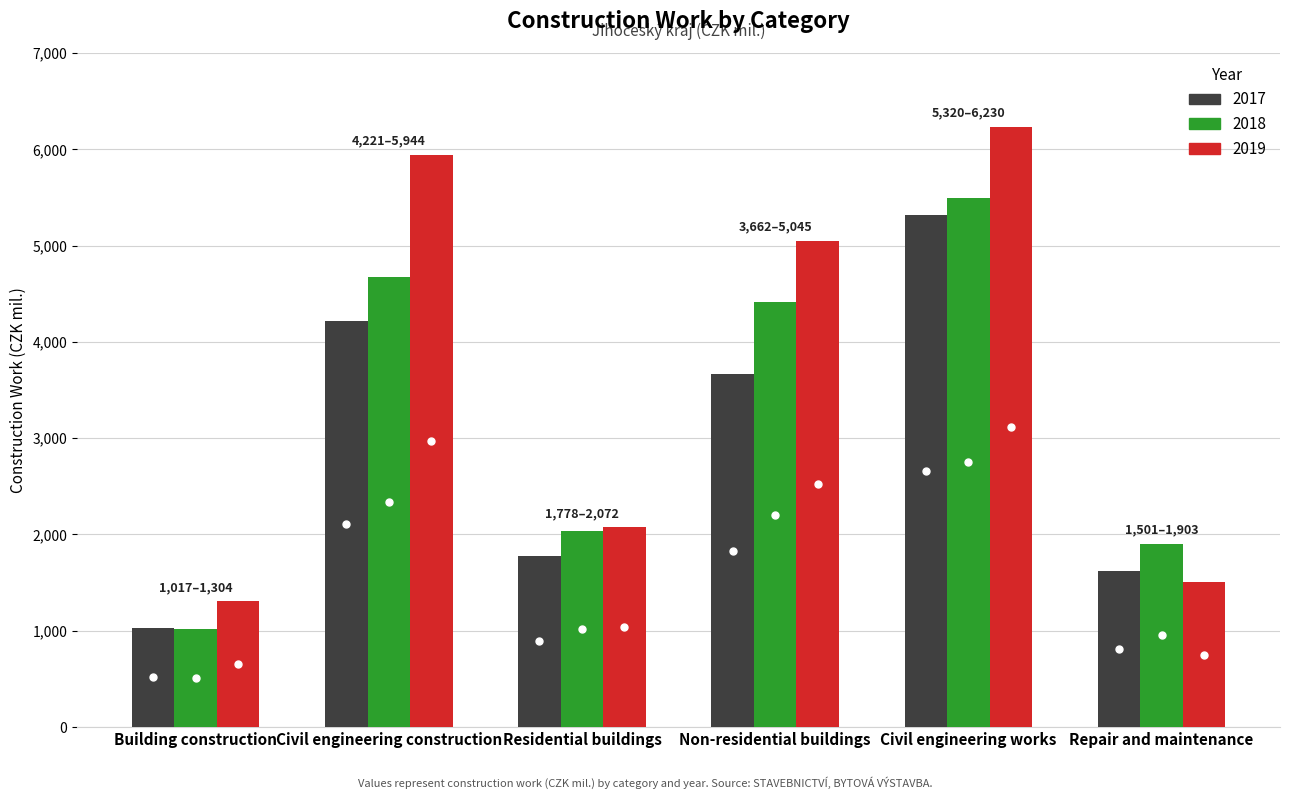

What is the approximate value of 2017 at Repair and maintenance?

1617.8